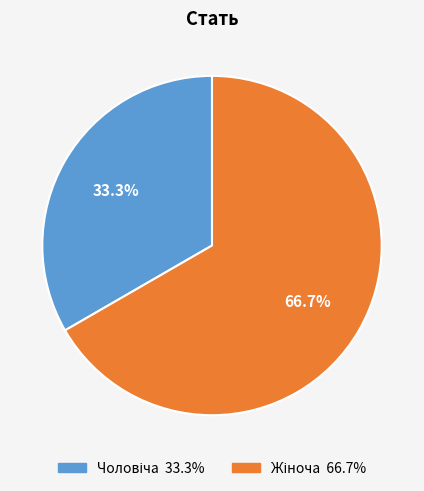

Is there any slice that represents more than half of the pie?

Yes